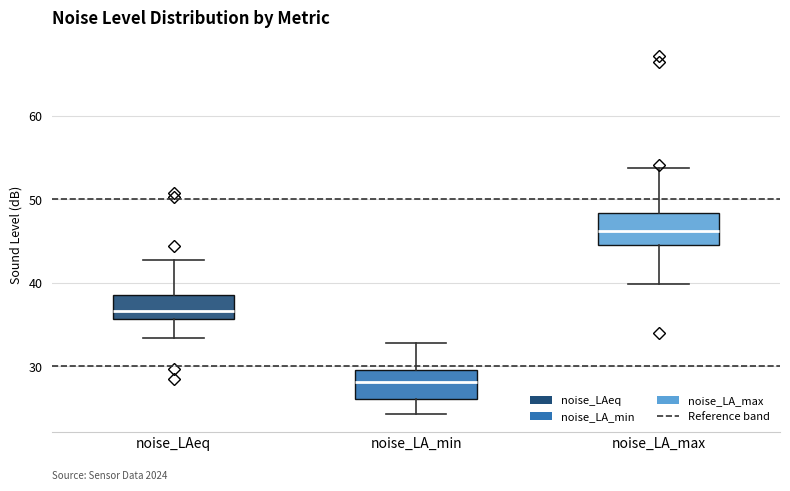

Where is the upper edge of the box for noise_LA_min on the y-axis? The values are not printed on the chart, so give them approximately, as read against the axis.

30